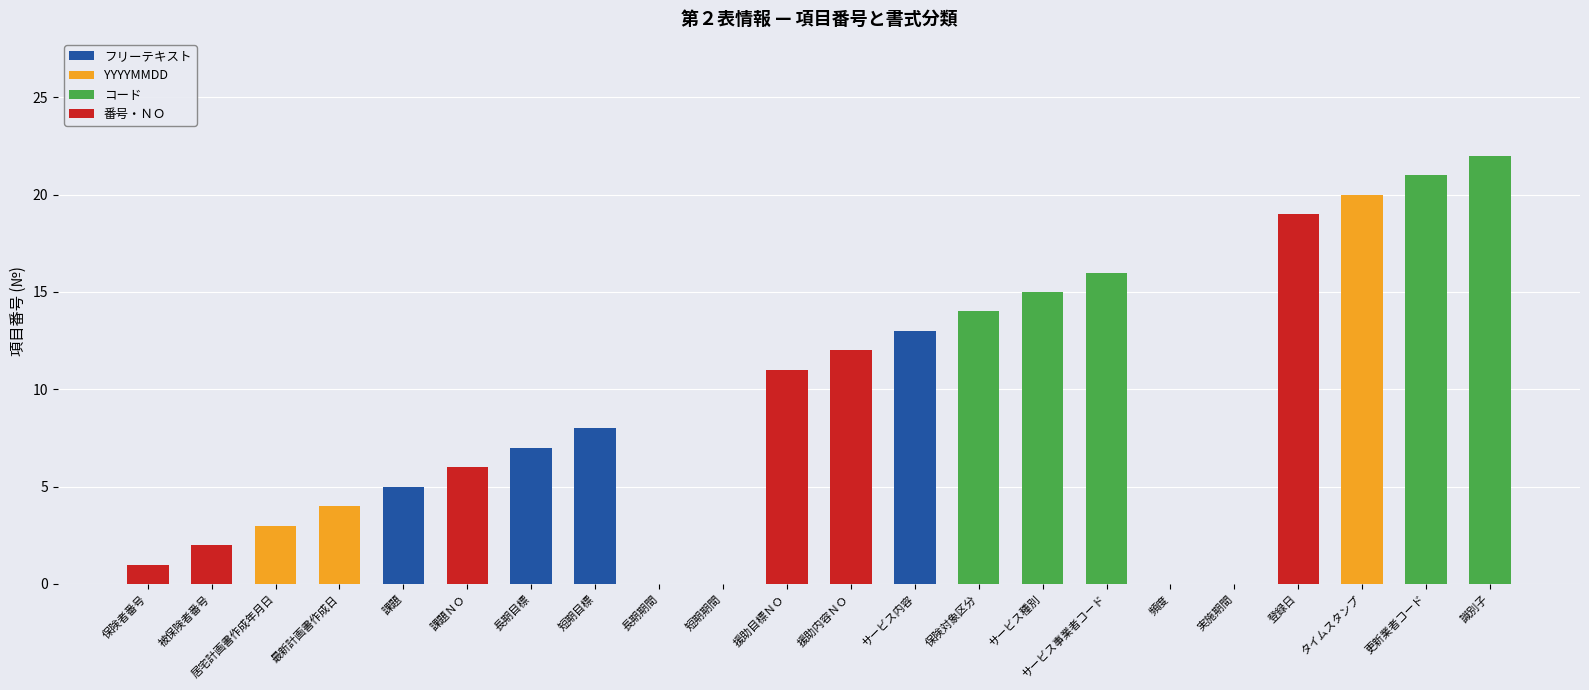

At which label does フリーテキスト reach its peak?

サービス内容